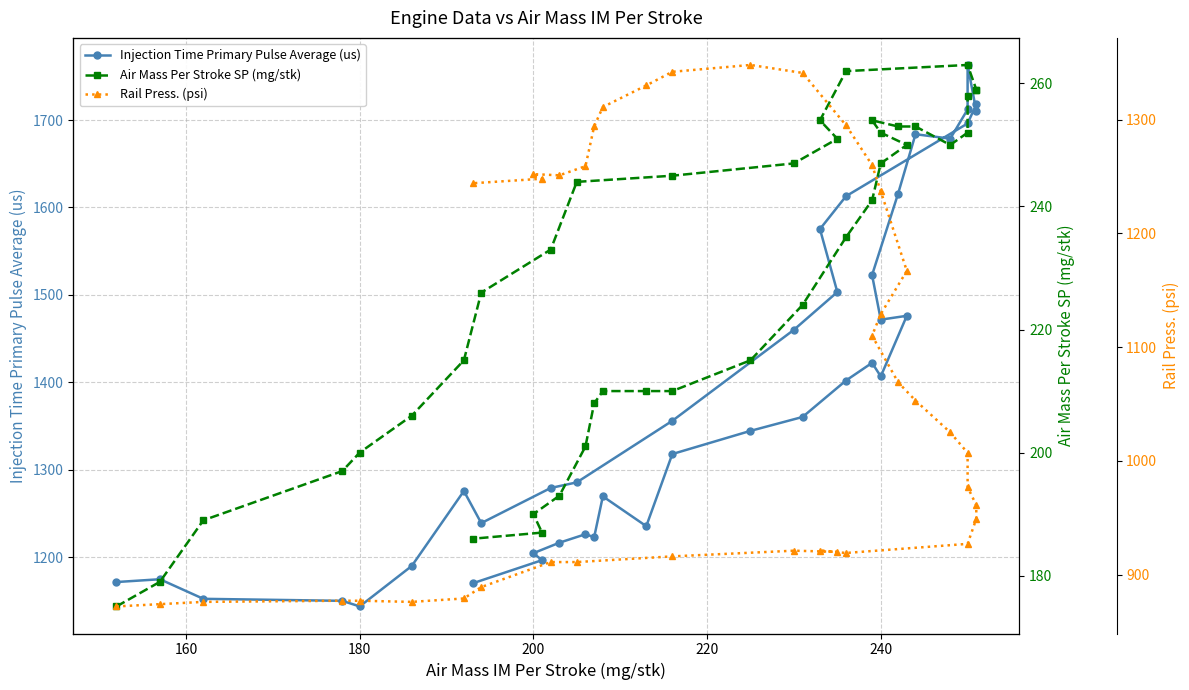

What is the highest value of the Rail Press. (psi) series?

1348.0